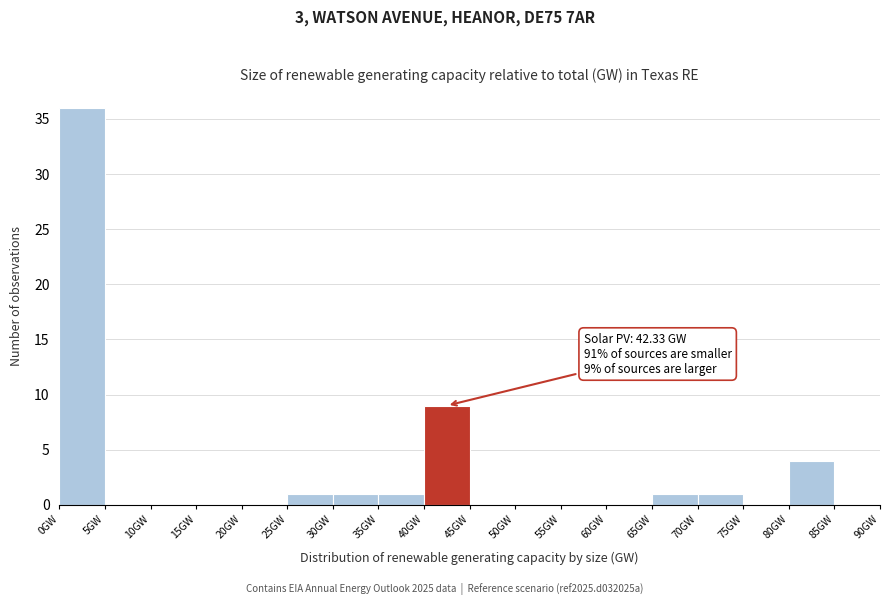

Which range on the x-axis has the tallest bar?

0 to 5